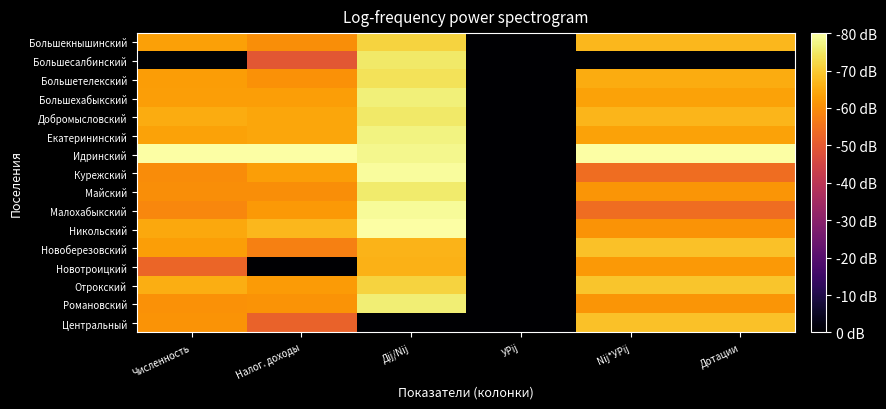

Reading right to left, list all the values displayed in this chart.

Большекнышинский: Дотации=5.0	Nij*УРij=5.0	УРij=0.0	Дij/Nij=5.4	Налог. доходы=4.5	Численность=4.7
Большесалбинский: Дотации=0.0	Nij*УРij=0.0	УРij=0.0	Дij/Nij=5.6	Налог. доходы=3.7	Численность=0.0
Большетелекский: Дотации=4.9	Nij*УРij=4.9	УРij=0.0	Дij/Nij=5.5	Налог. доходы=4.6	Численность=4.7
Большехабыкский: Дотации=4.8	Nij*УРij=4.8	УРij=0.0	Дij/Nij=5.7	Налог. доходы=4.7	Численность=4.7
Добромысловский: Дотации=5.0	Nij*УРij=5.0	УРij=0.0	Дij/Nij=5.6	Налог. доходы=4.8	Численность=4.9
Екатерининский: Дотации=4.8	Nij*УРij=4.8	УРij=0.0	Дij/Nij=5.8	Налог. доходы=4.8	Численность=4.8
Идринский: Дотации=6.0	Nij*УРij=6.0	УРij=0.0	Дij/Nij=5.8	Налог. доходы=6.0	Численность=6.0
Курежский: Дотации=4.1	Nij*УРij=4.1	УРij=0.0	Дij/Nij=6.0	Налог. доходы=4.7	Численность=4.5
Майский: Дотации=4.6	Nij*УРij=4.6	УРij=0.0	Дij/Nij=5.7	Налог. доходы=4.5	Численность=4.5
Малохабыкский: Дотации=4.1	Nij*УРij=4.1	УРij=0.0	Дij/Nij=5.9	Налог. доходы=4.6	Численность=4.4
Никольский: Дотации=4.6	Nij*УРij=4.6	УРij=0.0	Дij/Nij=6.0	Налог. доходы=5.0	Численность=4.8
Новоберезовский: Дотации=5.1	Nij*УРij=5.1	УРij=0.0	Дij/Nij=5.0	Налог. доходы=4.3	Численность=4.7
Новотроицкий: Дотации=4.7	Nij*УРij=4.7	УРij=0.0	Дij/Nij=5.0	Налог. доходы=0.0	Численность=3.9
Отрокский: Дотации=5.2	Nij*УРij=5.2	УРij=0.0	Дij/Nij=5.4	Налог. доходы=4.7	Численность=4.9
Романовский: Дотации=4.6	Nij*УРij=4.6	УРij=0.0	Дij/Nij=5.7	Налог. доходы=4.6	Численность=4.6
Центральный: Дотации=5.1	Nij*УРij=5.1	УРij=0.0	Дij/Nij=0.0	Налог. доходы=3.9	Численность=4.6